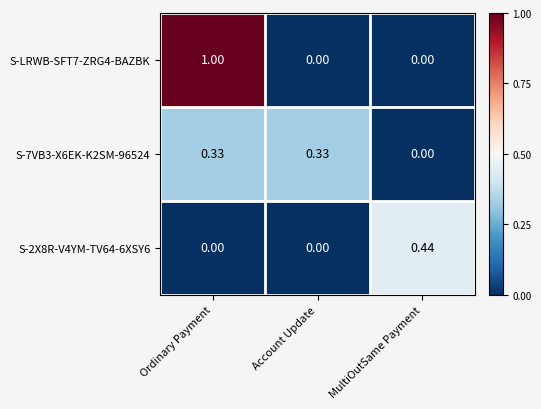

Which category has the lowest value in the S-7VB3-X6EK-K2SM-96524 series?

MultiOutSame Payment